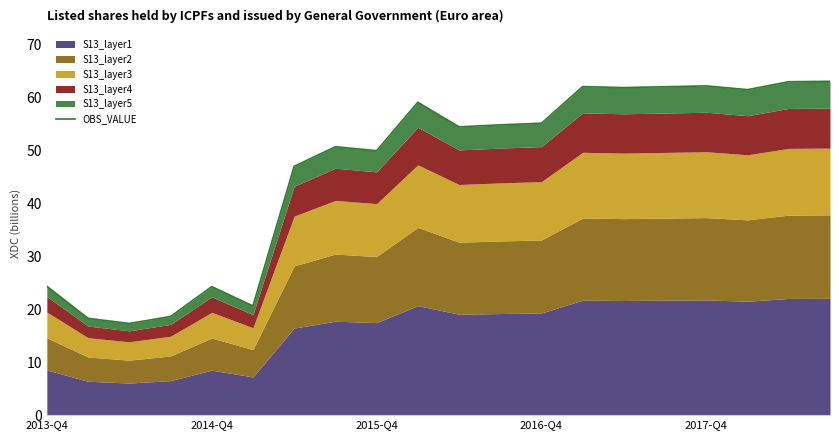

Approximately how many times larger is the value at 18 compared to 19?

1.0